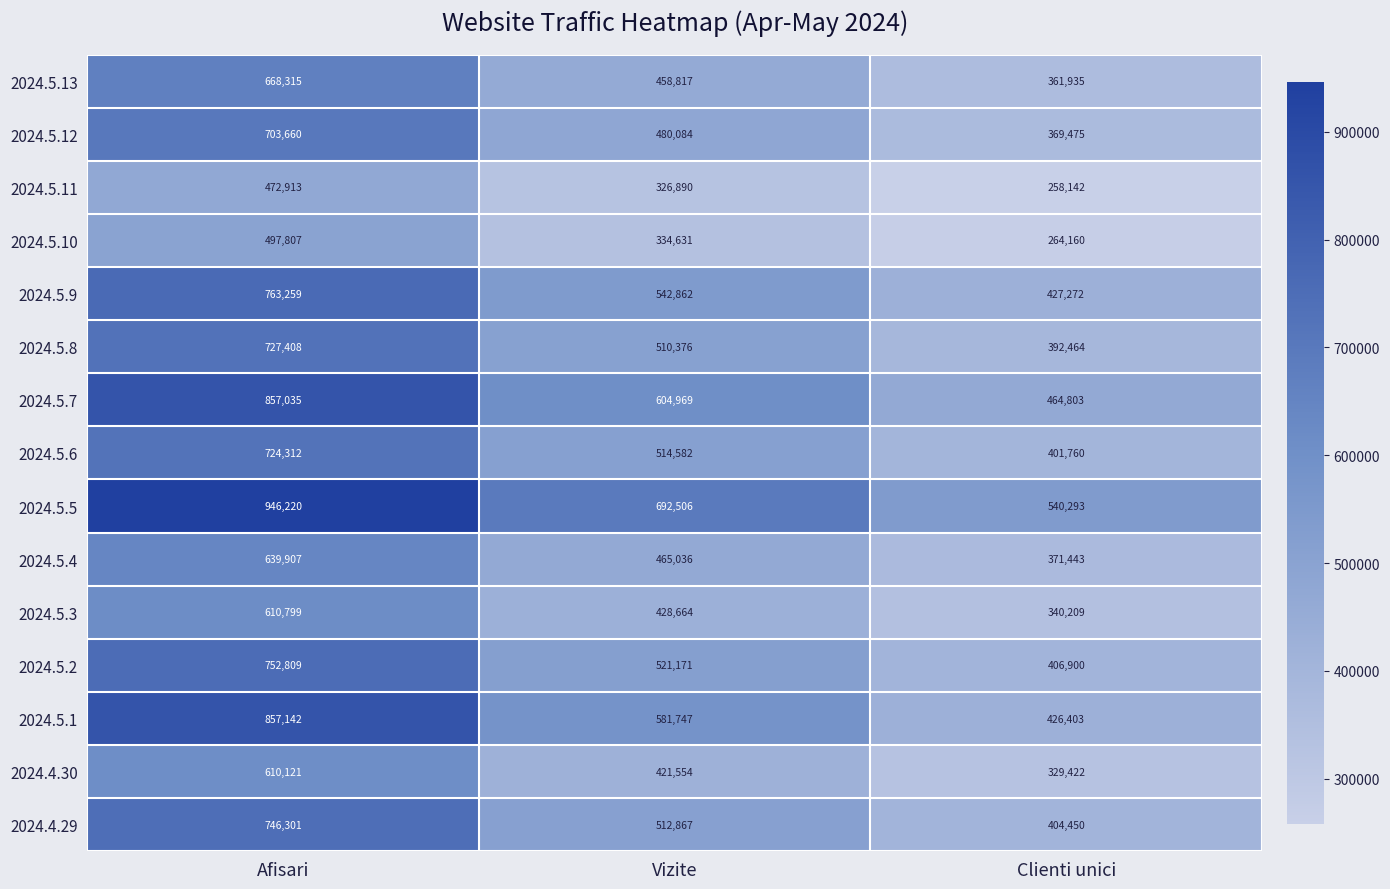

The 2024.5.11 series shows 136017 at Vizite. True or false?

False